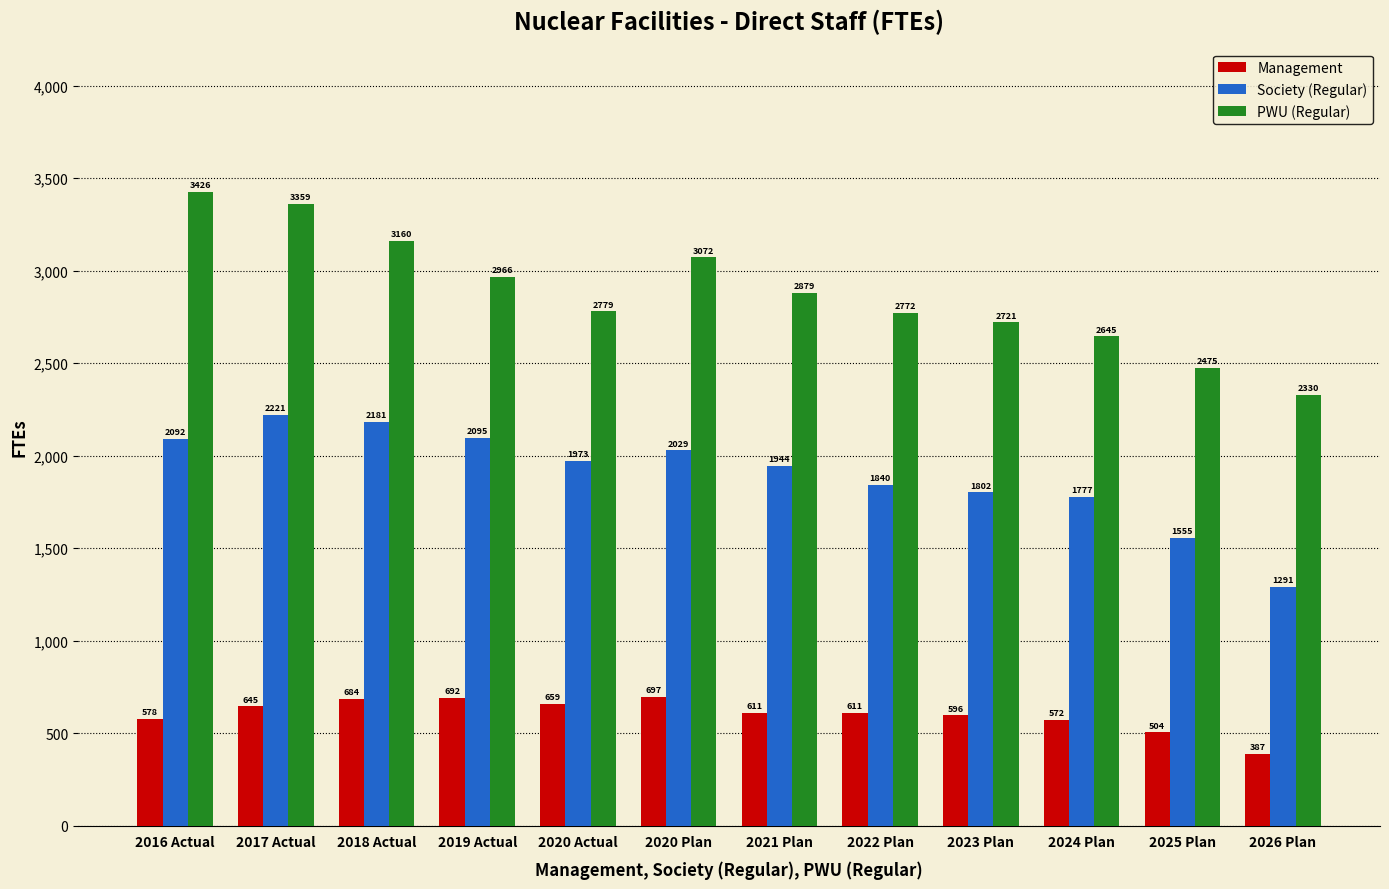

What is the sum of all PWU (Regular) values?

34583.0